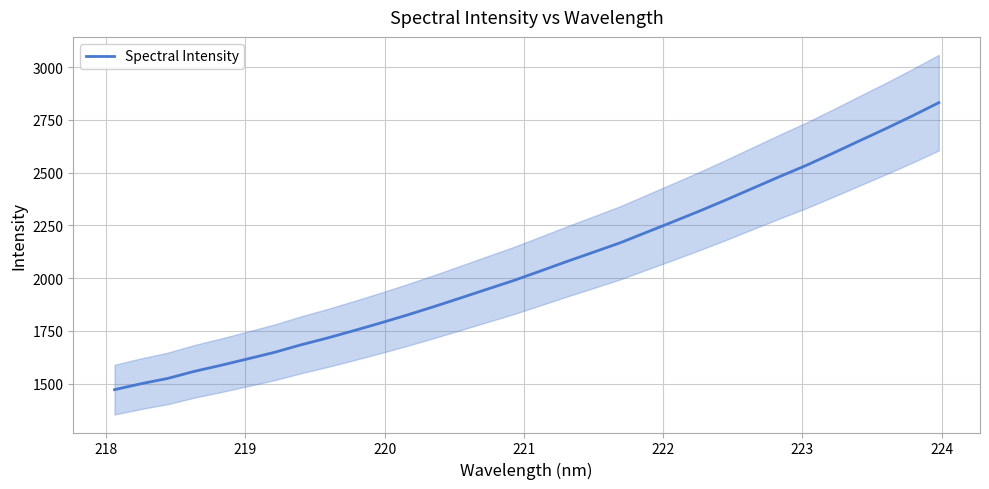

What is the lowest value of the Spectral Intensity series?

1471.9